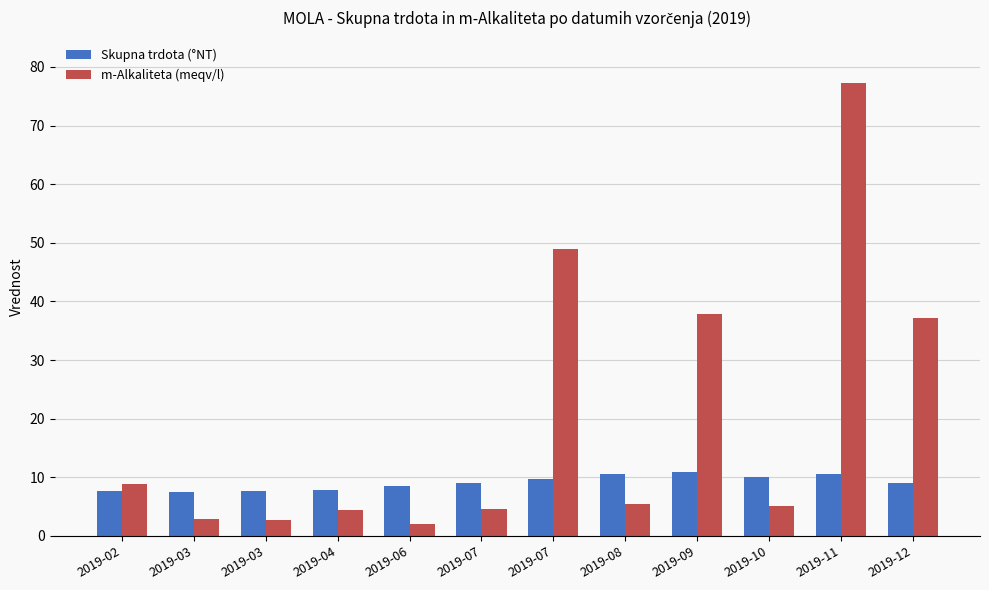

Reading left to right, transcribe all the data shown in this chart.

Skupna trdota (°NT): 2019-02=7.7	2019-03=7.5	2019-03=7.7	2019-04=7.8	2019-06=8.6	2019-07=8.9	2019-07=9.7	2019-08=10.6	2019-09=10.9	2019-10=10.1	2019-11=10.6	2019-12=9.1
m-Alkaliteta (meqv/l): 2019-02=8.9	2019-03=2.8	2019-03=2.7	2019-04=4.4	2019-06=2.1	2019-07=4.6	2019-07=49.0	2019-08=5.4	2019-09=37.8	2019-10=5.1	2019-11=77.3	2019-12=37.2